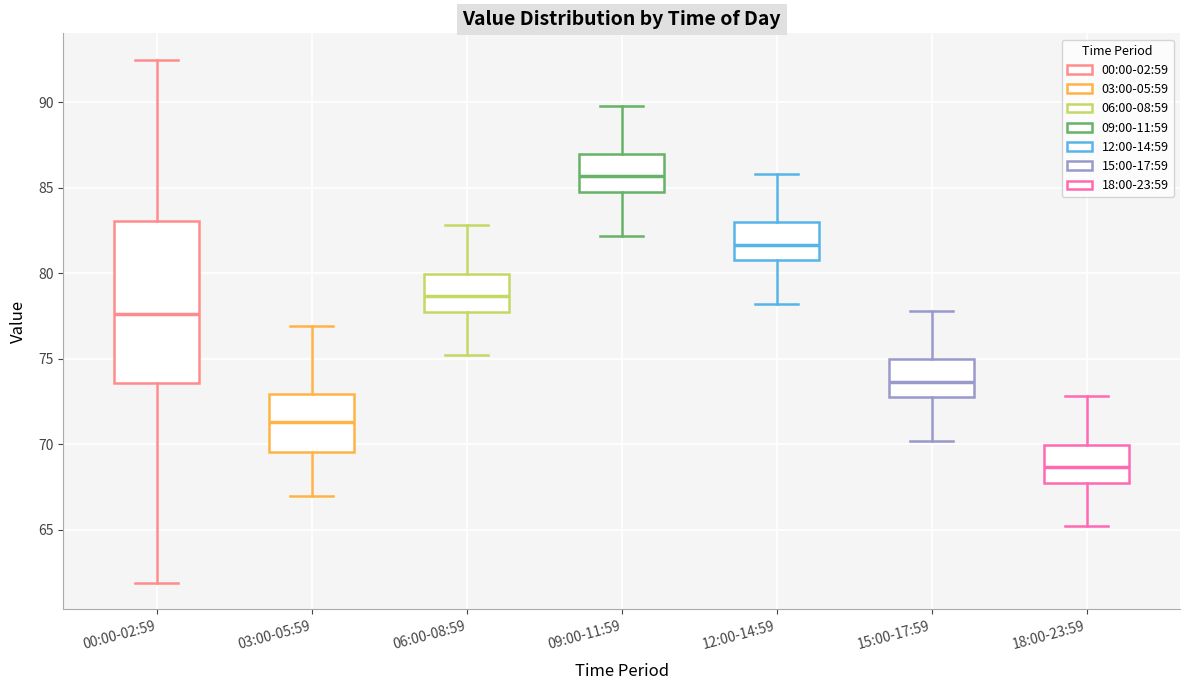

Reading left to right, transcribe this box plot: for each box, give where its median line is, the range the box spans, and where its two whiskers end, as read against the y-axis. The values are not printed on the chart, so give them approximately, as read against the axis.

00:00-02:59: median 77.5, box 73.5 to 83.0, whiskers 62.0 to 92.5
03:00-05:59: median 71.5, box 69.5 to 73.0, whiskers 67.0 to 77.0
06:00-08:59: median 78.5, box 77.5 to 80.0, whiskers 75.0 to 83.0
09:00-11:59: median 85.5, box 84.5 to 87.0, whiskers 82.0 to 90.0
12:00-14:59: median 81.5, box 80.5 to 83.0, whiskers 78.0 to 86.0
15:00-17:59: median 73.5, box 72.5 to 75.0, whiskers 70.0 to 78.0
18:00-23:59: median 68.5, box 67.5 to 70.0, whiskers 65.0 to 73.0